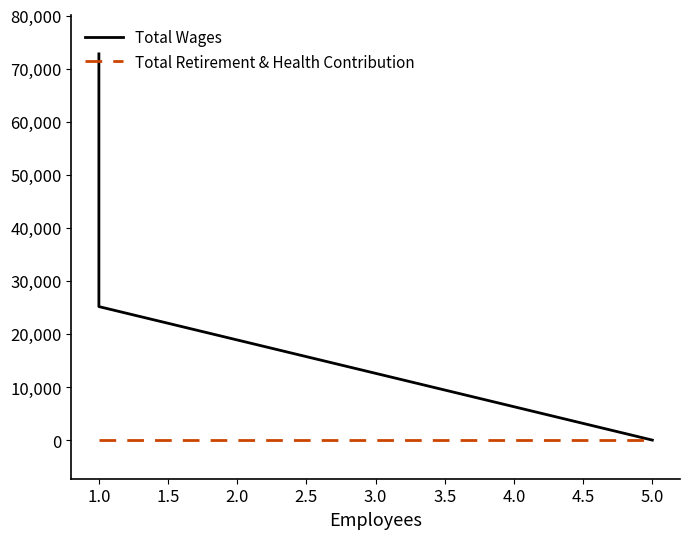

Rank the series by their maximum value, from lowest to highest.

Total Retirement & Health Contribution, Total Wages